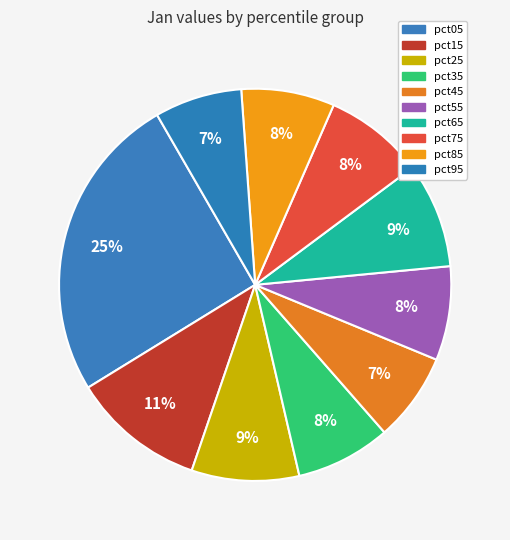

The pct35 slice represents 2% of the pie. True or false?

False